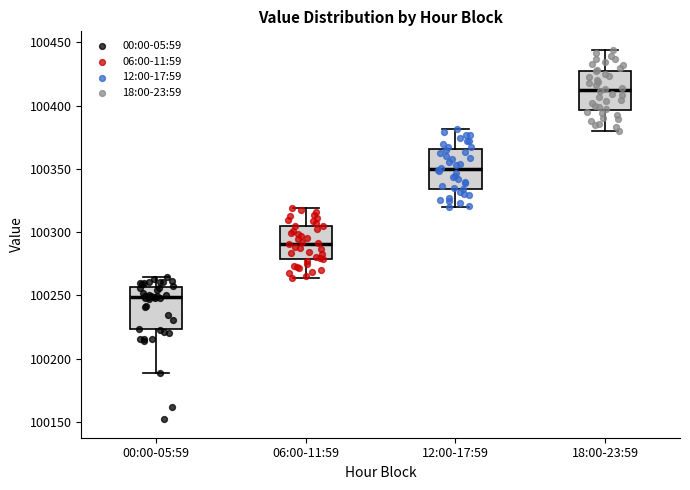

Reading left to right, transcribe this box plot: for each box, give where its median line is, the range the box spans, and where its two whiskers end, as read against the y-axis. The values are not printed on the chart, so give them approximately, as read against the axis.

00:00-05:59: median 100250, box 100225 to 100255, whiskers 100190 to 100265
06:00-11:59: median 100290, box 100280 to 100305, whiskers 100265 to 100320
12:00-17:59: median 100350, box 100335 to 100365, whiskers 100320 to 100380
18:00-23:59: median 100410, box 100395 to 100425, whiskers 100380 to 100445